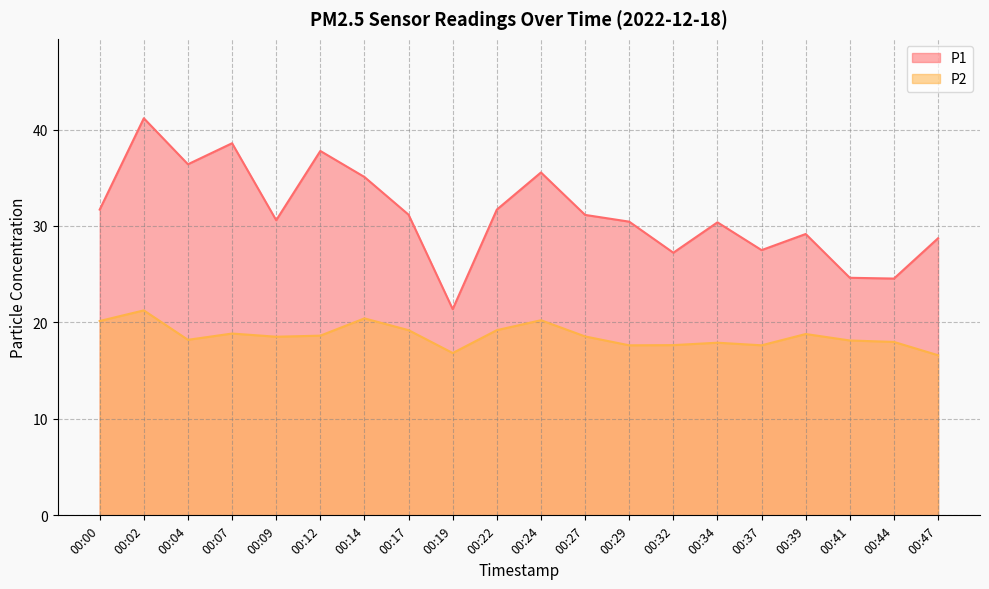

At which category does P1 reach its first local peak?

00:02